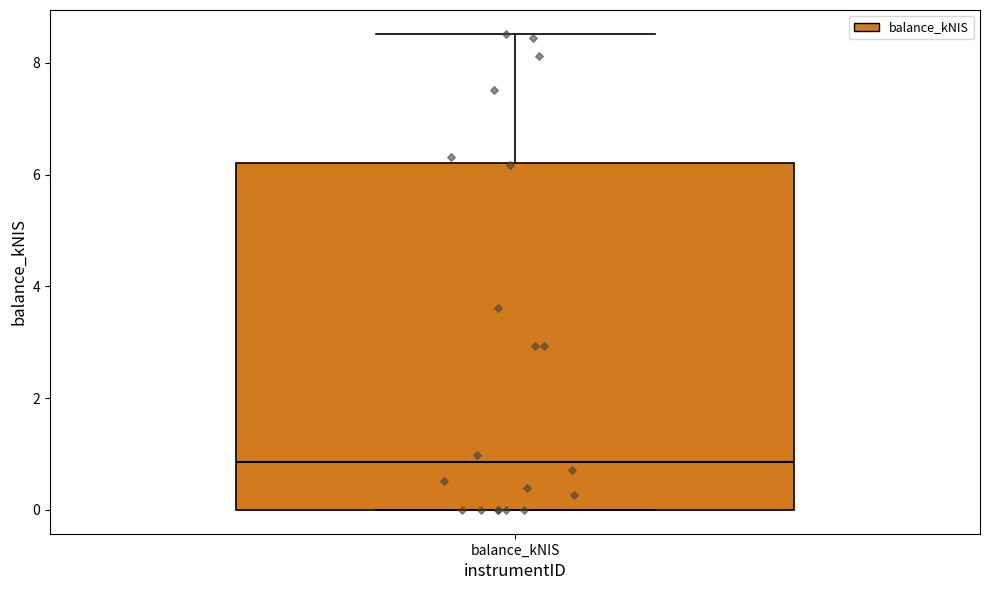

Where is the lower edge of the box for balance_kNIS on the y-axis? The values are not printed on the chart, so give them approximately, as read against the axis.

0.0